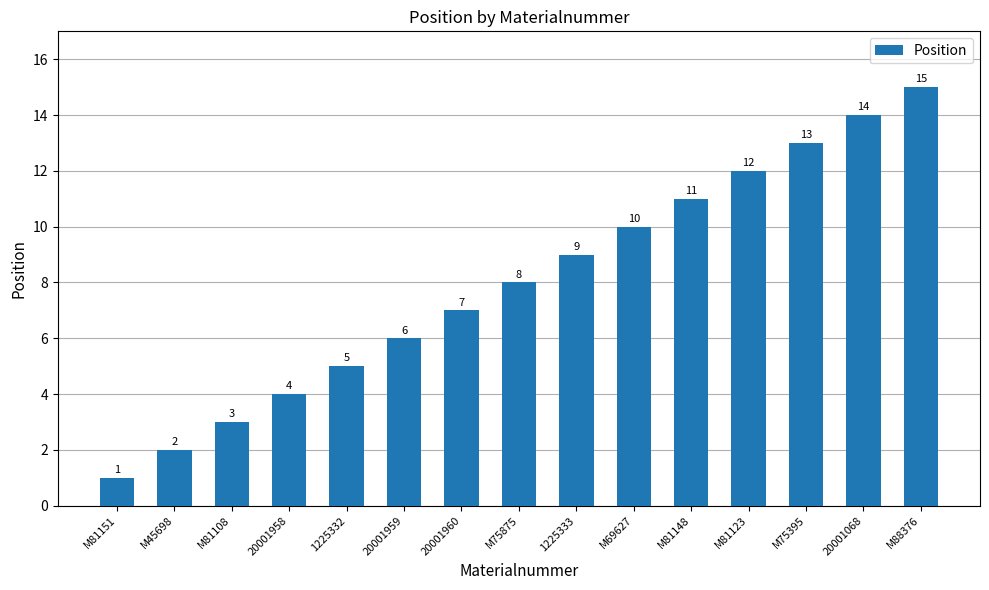

How many values are below 8?

7